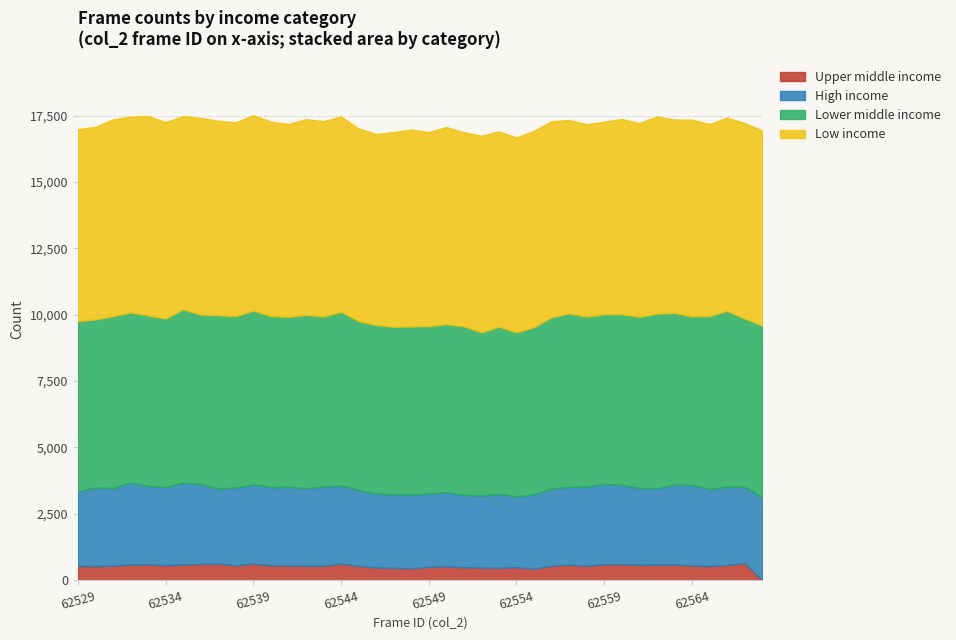

Where does the Low income series first go above 7348?

62531